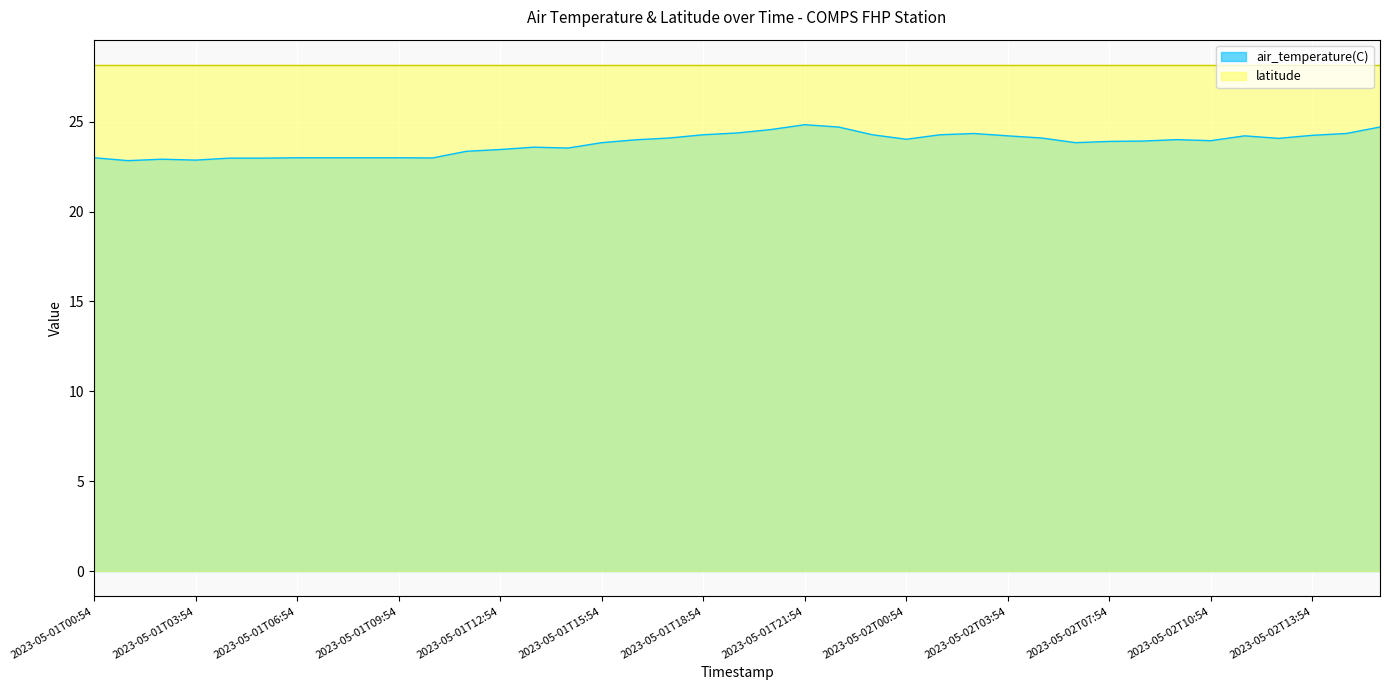

Reading left to right, what are all the values shown in this chart?

2023-05-01T00:54=23.0	2023-05-01T01:54=22.8	2023-05-01T02:54=22.9	2023-05-01T03:54=22.9	2023-05-01T04:54=23.0	2023-05-01T05:54=23.0	2023-05-01T06:54=23.0	2023-05-01T07:54=23.0	2023-05-01T08:54=23.0	2023-05-01T09:54=23.0	2023-05-01T10:54=23.0	2023-05-01T11:54=23.4	2023-05-01T12:54=23.4	2023-05-01T13:54=23.6	2023-05-01T14:54=23.5	2023-05-01T15:54=23.8	2023-05-01T16:54=24.0	2023-05-01T17:54=24.1	2023-05-01T18:54=24.3	2023-05-01T19:54=24.4	2023-05-01T20:54=24.6	2023-05-01T21:54=24.8	2023-05-01T22:54=24.7	2023-05-01T23:54=24.3	2023-05-02T00:54=24.0	2023-05-02T01:54=24.3	2023-05-02T02:54=24.3	2023-05-02T03:54=24.2	2023-05-02T04:54=24.1	2023-05-02T06:54=23.8	2023-05-02T07:54=23.9	2023-05-02T08:54=23.9	2023-05-02T09:54=24.0	2023-05-02T10:54=23.9	2023-05-02T11:54=24.2	2023-05-02T12:54=24.1	2023-05-02T13:54=24.2	2023-05-02T14:54=24.3	2023-05-02T15:54=24.7